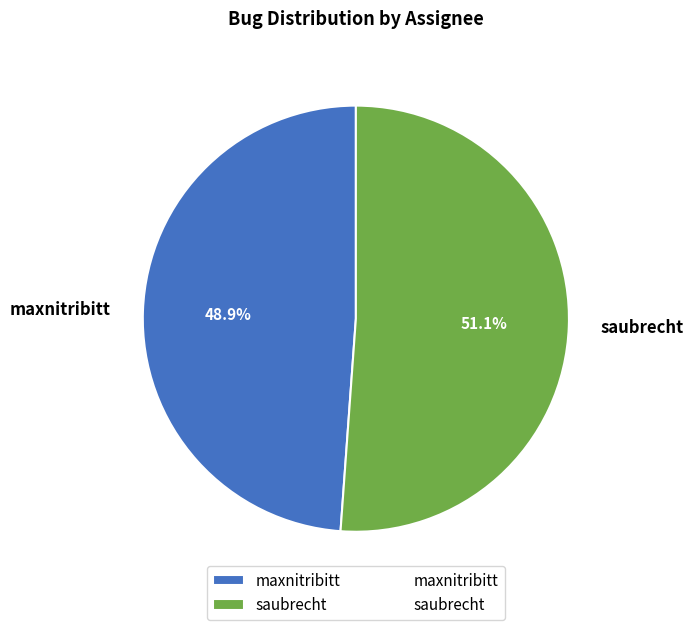

Rank the categories by value from highest to lowest.

saubrecht, maxnitribitt